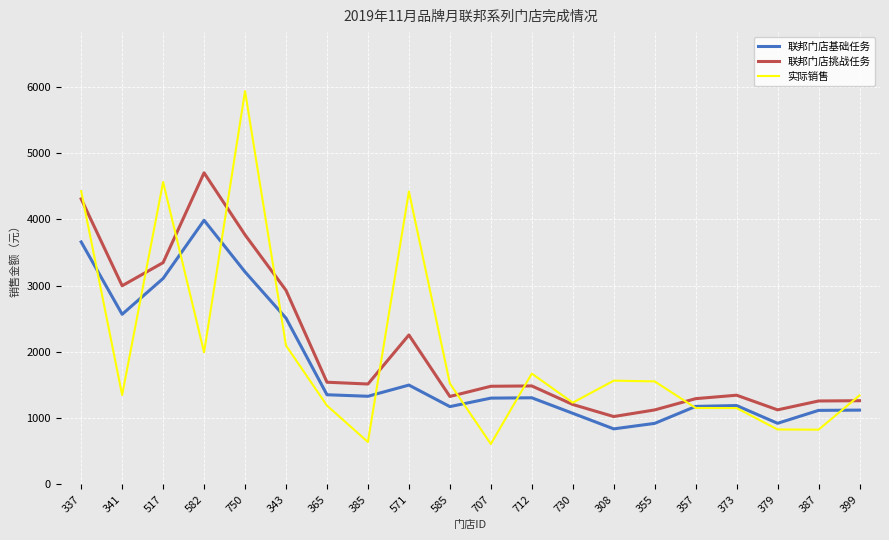

True or false: 联邦门店挑战任务 and 联邦门店基础任务 cross at least once.

False